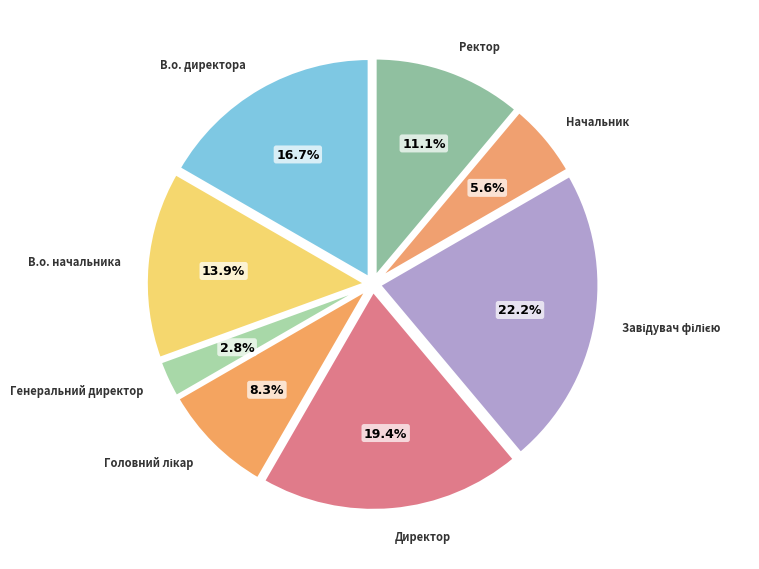

Does any single category account for the majority?

No